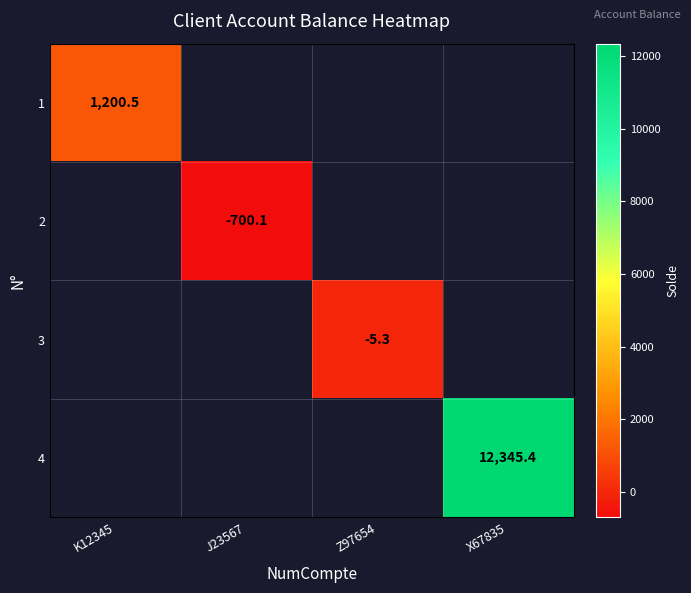

The value of 4 at X67835 is 12345.4. True or false?

True